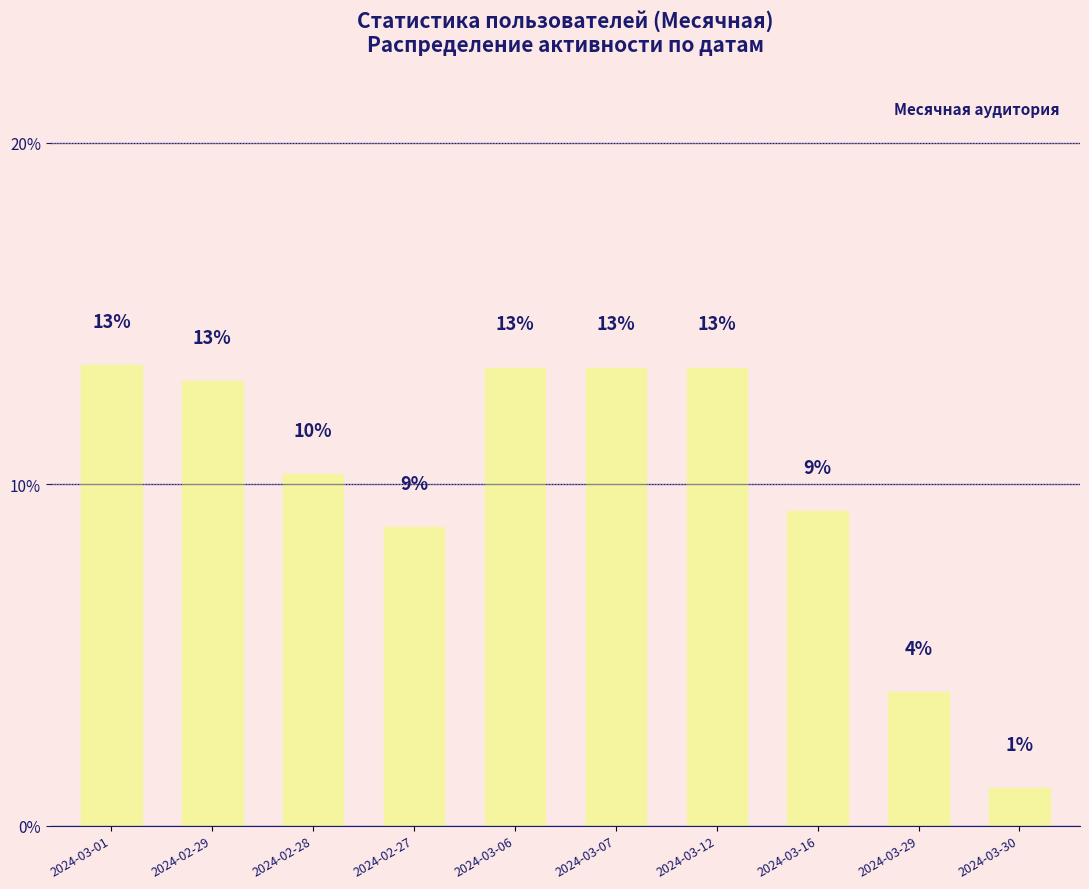

What position from the right is 2024-03-16?

3